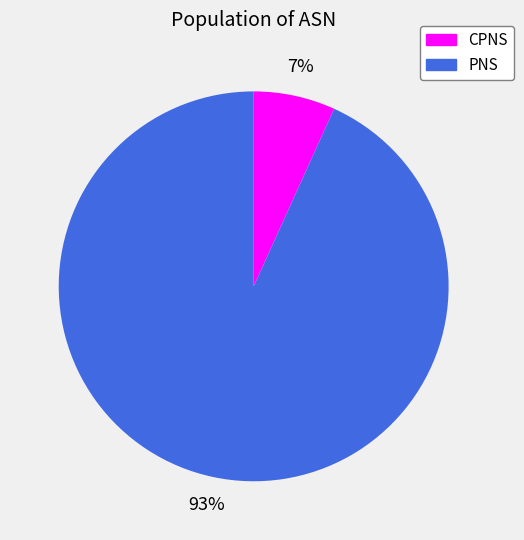

Is the sum of PNS and CPNS greater than half?

Yes